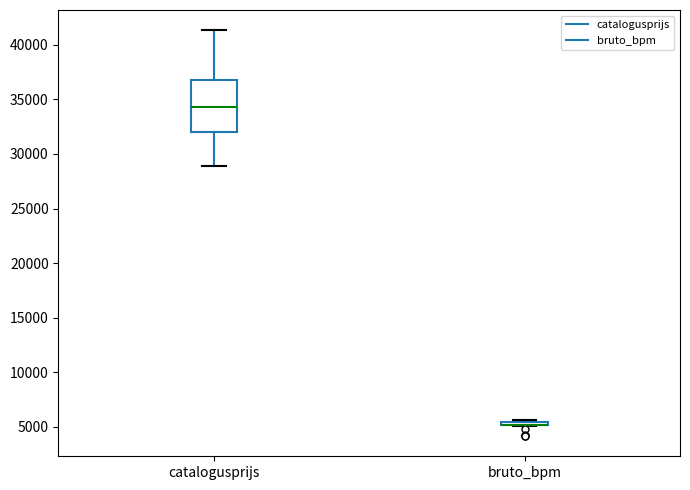

Where is the upper edge of the box for bruto_bpm on the y-axis? The values are not printed on the chart, so give them approximately, as read against the axis.

5500